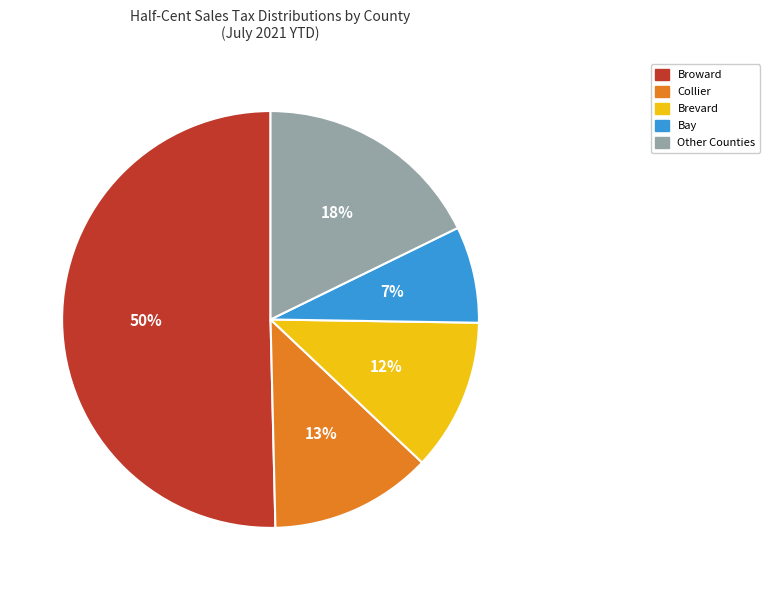

Which has a higher value, Broward or Bay?

Broward